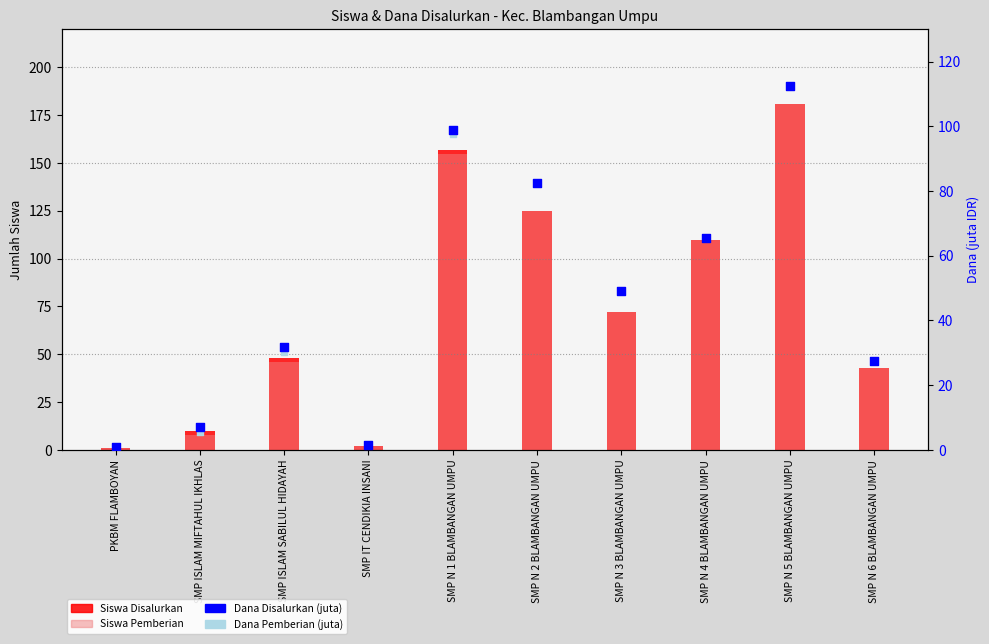

Which series reaches the minimum Y coordinate?

Dana Disalurkan (juta)